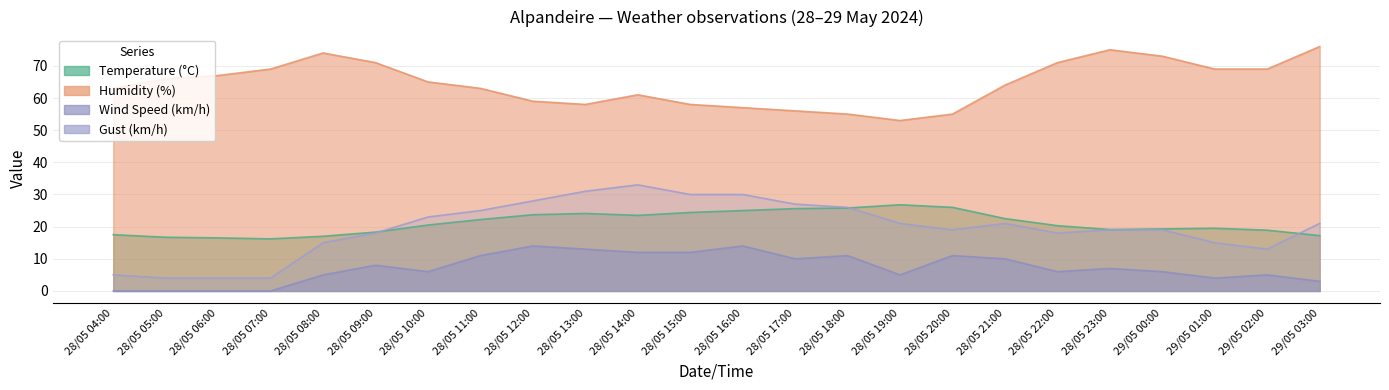

At which label does Gust (km/h) first exceed 21?

28/05 10:00